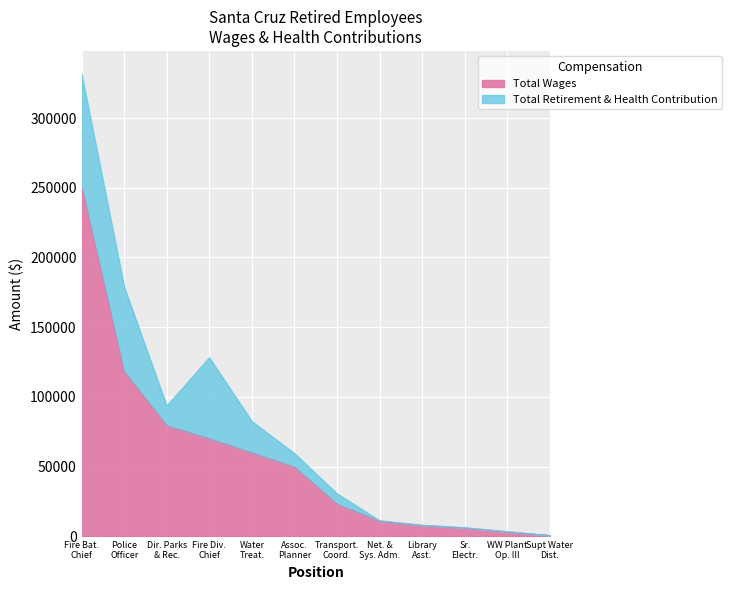

How many values are below 49631?

6